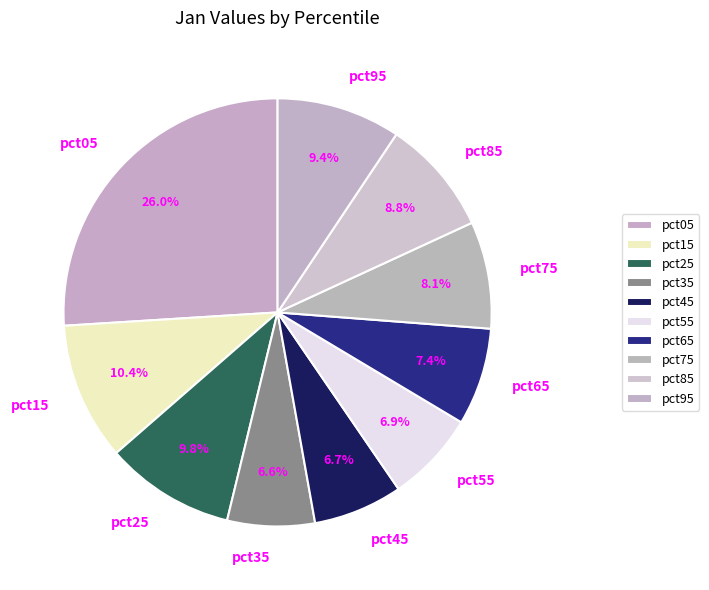

Which has a higher value, pct95 or pct15?

pct15